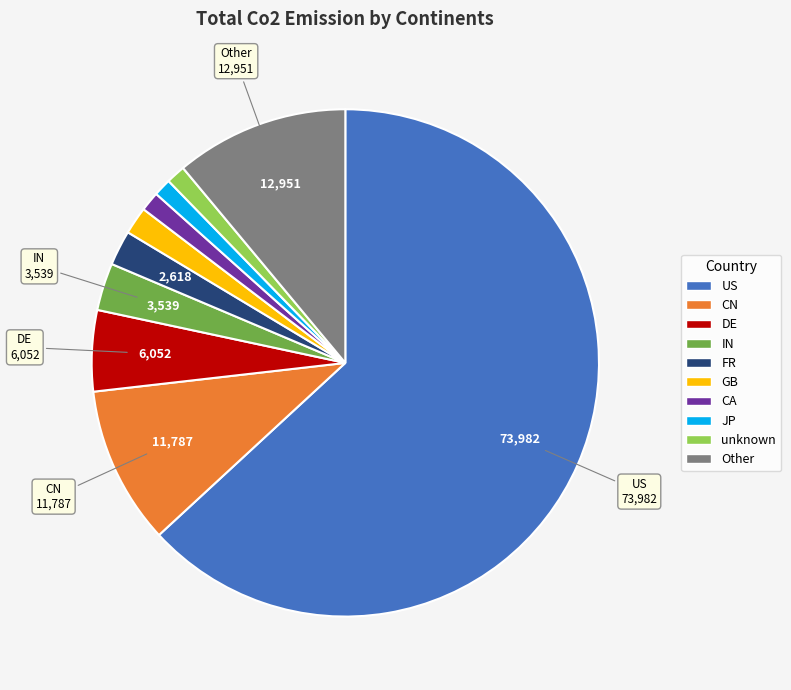

What is the ratio of the value at CN to the value at CA?

8.1